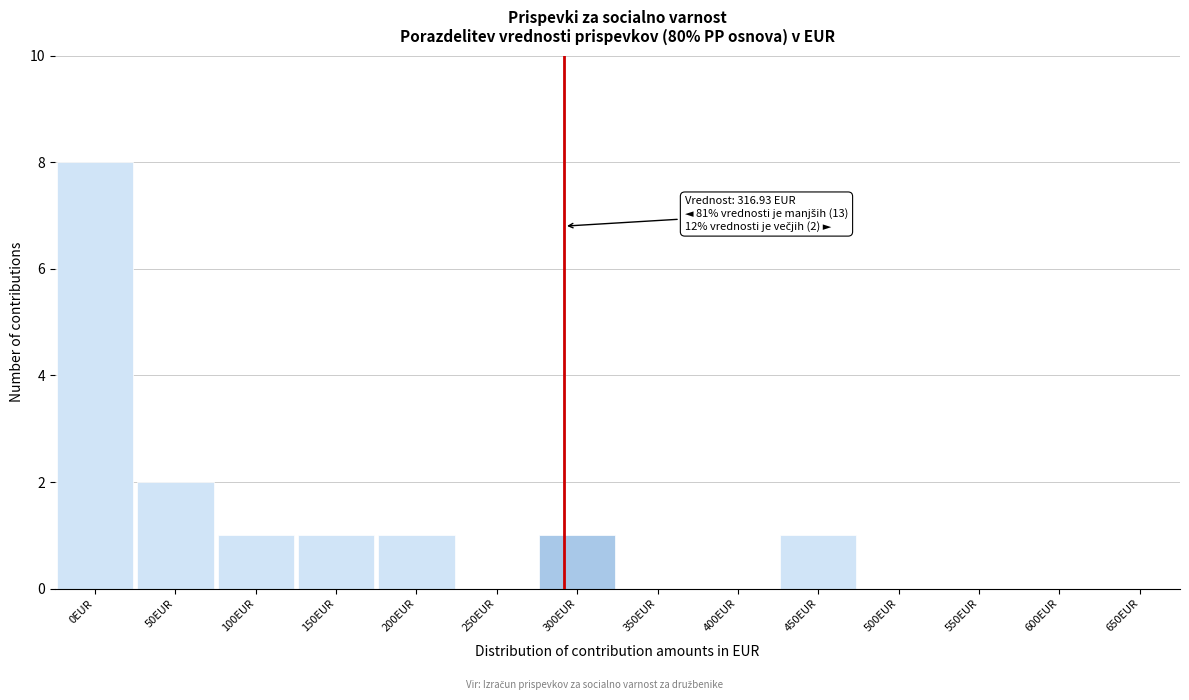

Reading left to right, list all the values displayed in this chart.

0EUR=8	50EUR=2	100EUR=1	150EUR=1	200EUR=1	250EUR=0	300EUR=1	350EUR=0	400EUR=0	450EUR=1	500EUR=0	550EUR=0	600EUR=0	650EUR=0